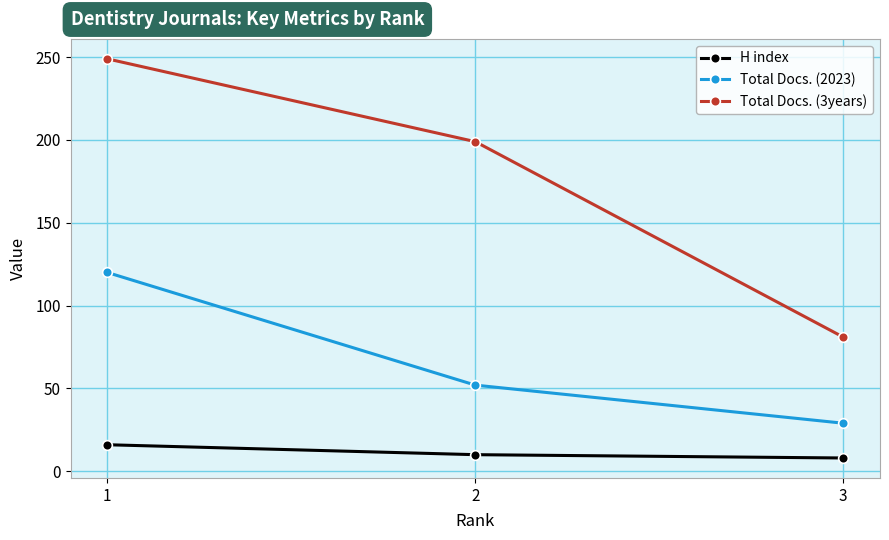

What is the difference between the maximum and second lowest values in the H index series?

6